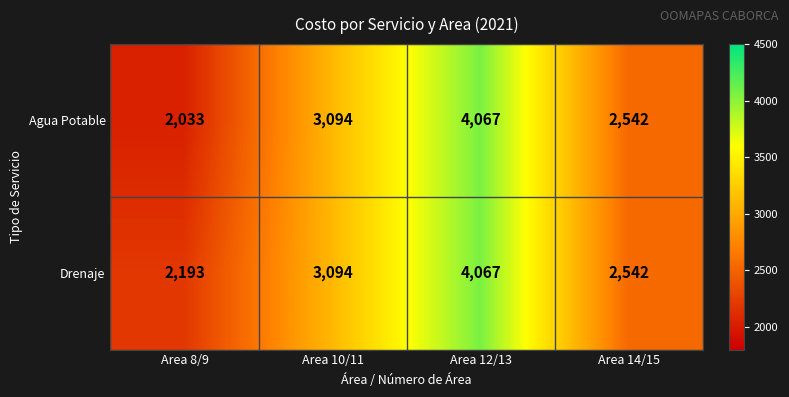

Reading left to right, transcribe all the data shown in this chart.

Agua Potable: Area 8/9=2033	Area 10/11=3094	Area 12/13=4067	Area 14/15=2542
Drenaje: Area 8/9=2193	Area 10/11=3094	Area 12/13=4067	Area 14/15=2542